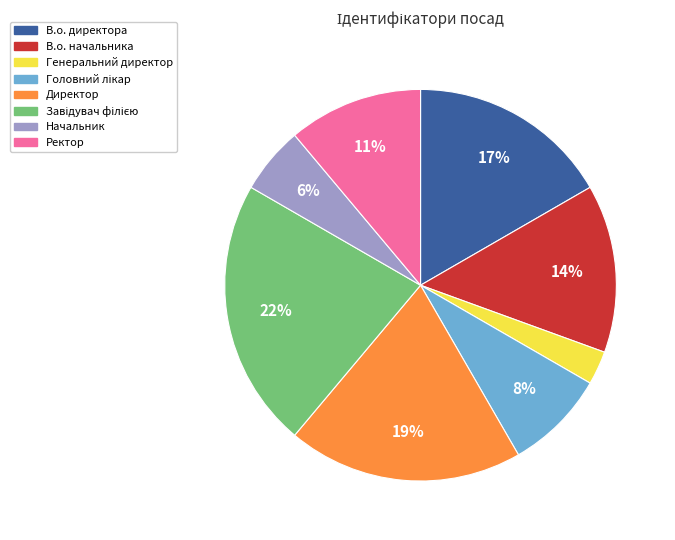

The Ректор slice represents 1% of the pie. True or false?

False